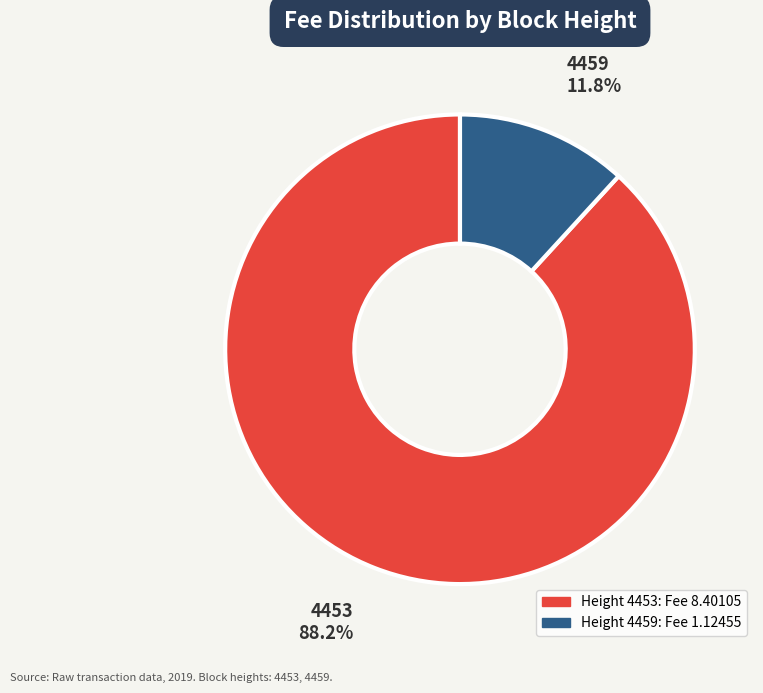

What is the largest slice in the pie chart?

4453